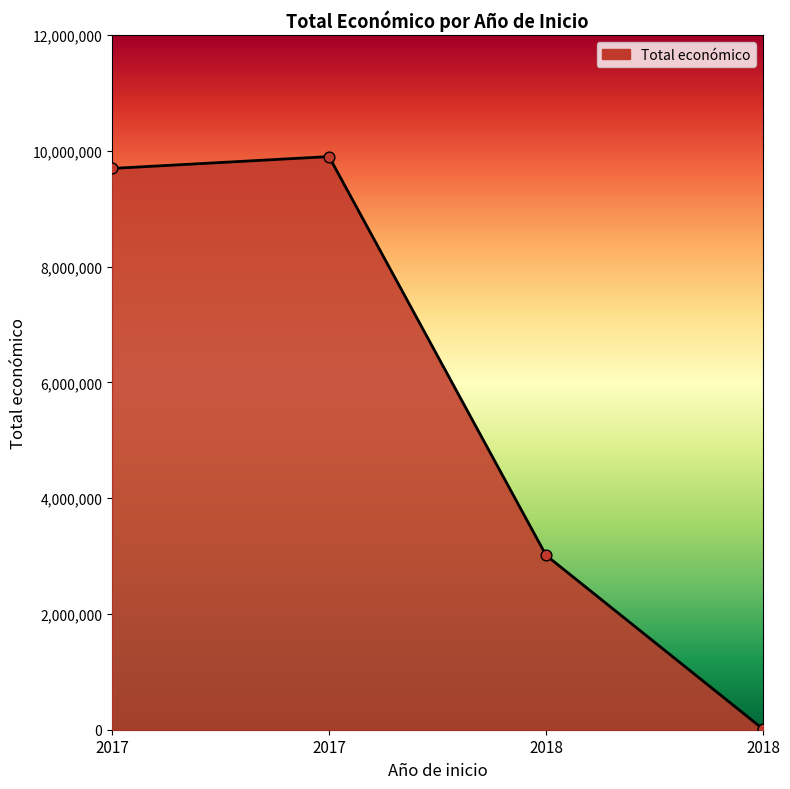

Does the chart have visible grid lines?

No